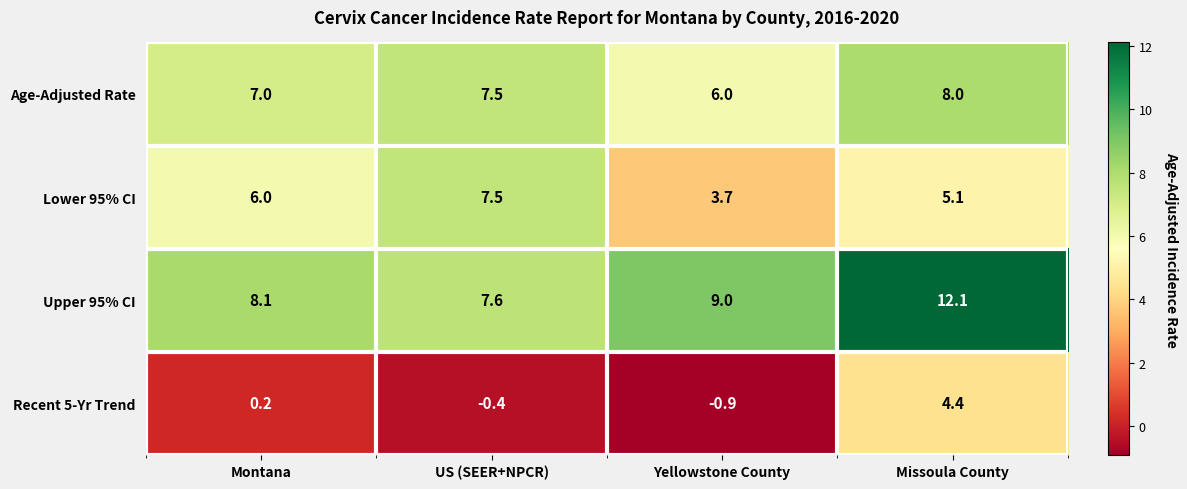

Rank the series by their average value, from highest to lowest.

Upper 95% CI, Age-Adjusted Rate, Lower 95% CI, Recent 5-Yr Trend